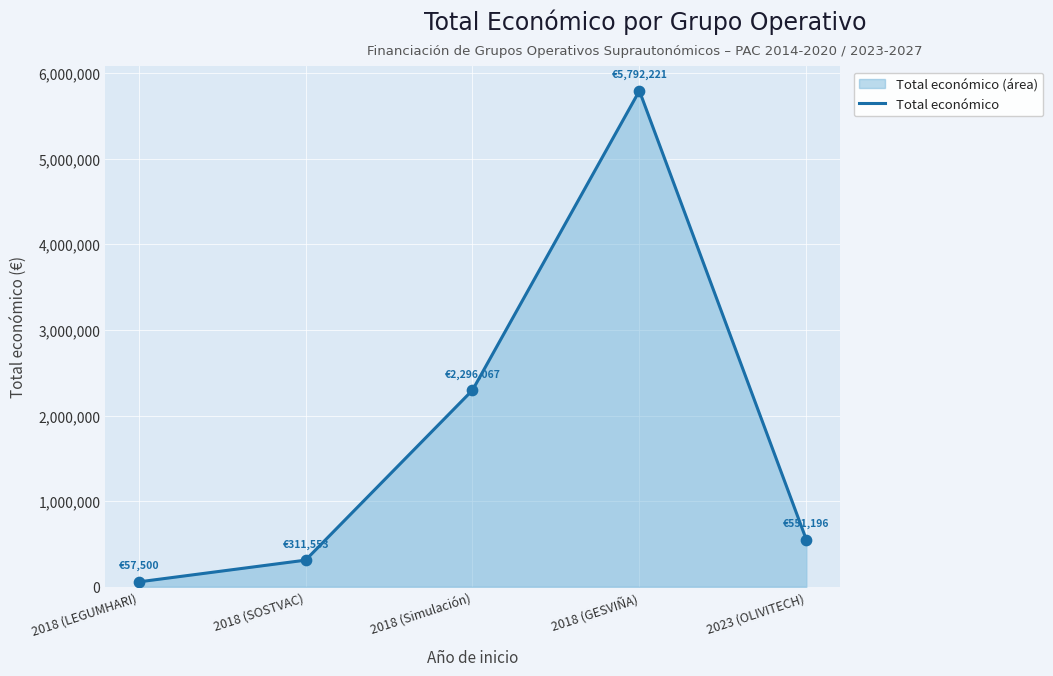

Approximately how many times larger is the value at 2018 (LEGUMHARI) compared to 2018 (SOSTVAC)?

0.2